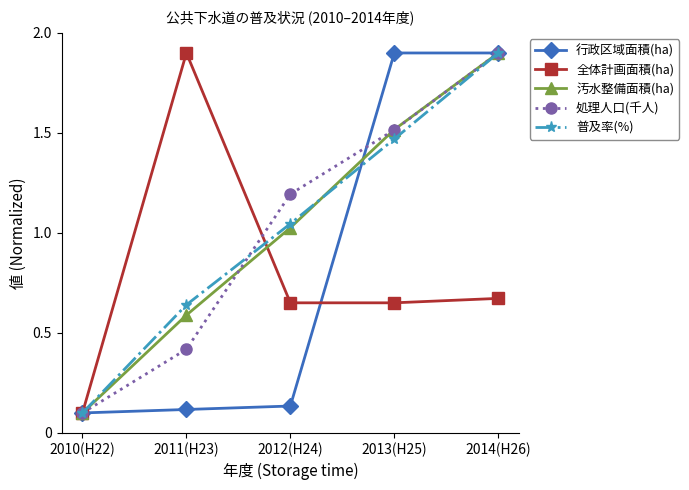

Is the value of 処理人口(千人) at 2012(H24) greater than the value of 全体計画面積(ha) at 2014(H26)?

Yes